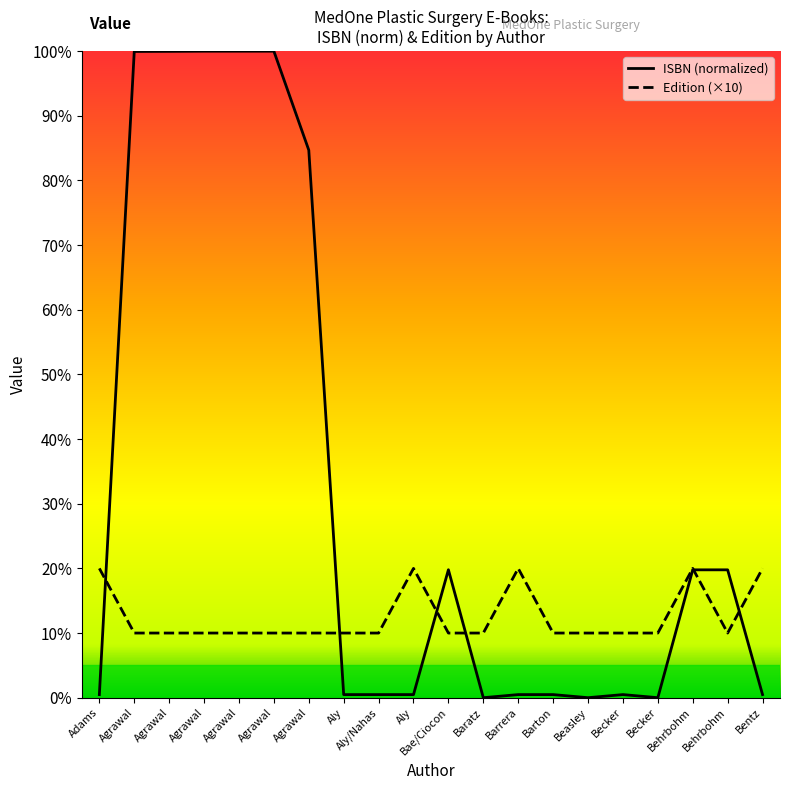

Reading left to right, transcribe all the data shown in this chart.

ISBN: Adams=0.5	Agrawal=100.0	Agrawal=100.0	Agrawal=100.0	Agrawal=100.0	Agrawal=100.0	Agrawal=84.7	Aly=0.5	Aly/Nahas=0.5	Aly=0.5	Bae/Ciocon=19.8	Baratz=0.0	Barrera=0.5	Barton=0.5	Beasley=0.0	Becker=0.5	Becker=0.0	Behrbohm=19.8	Behrbohm=19.8	Bentz=0.5
edition: Adams=20.0	Agrawal=10.0	Agrawal=10.0	Agrawal=10.0	Agrawal=10.0	Agrawal=10.0	Agrawal=10.0	Aly=10.0	Aly/Nahas=10.0	Aly=20.0	Bae/Ciocon=10.0	Baratz=10.0	Barrera=20.0	Barton=10.0	Beasley=10.0	Becker=10.0	Becker=10.0	Behrbohm=20.0	Behrbohm=10.0	Bentz=20.0